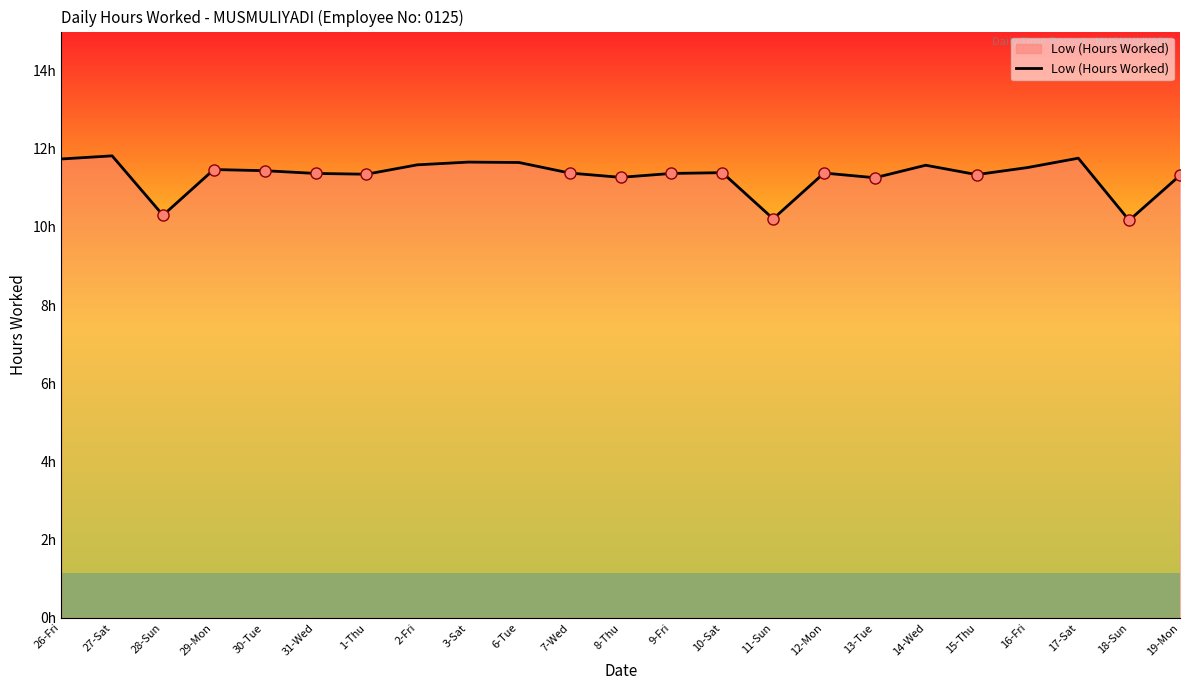

What is the difference between the maximum and second lowest values?

1.6